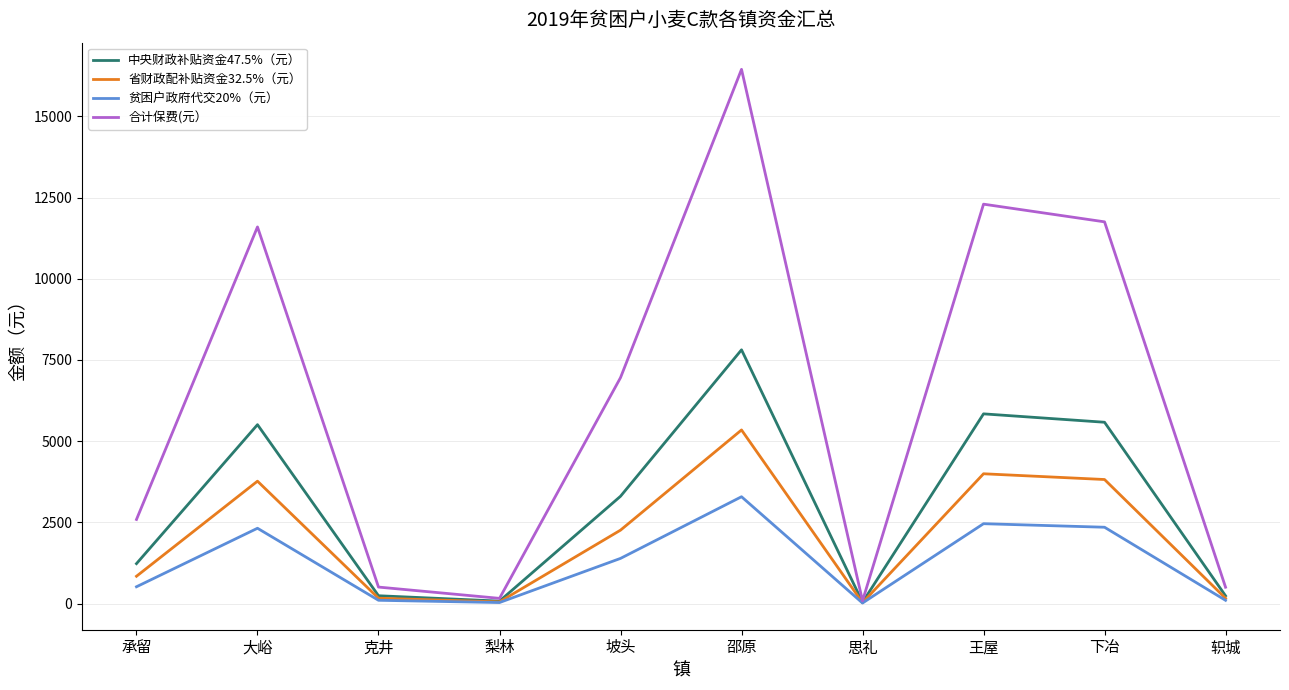

List the series in order of their peak value, lowest first.

贫困户政府代交20%（元）, 省财政配补贴资金32.5%（元）, 中央财政补贴资金47.5%（元）, 合计保费(元）